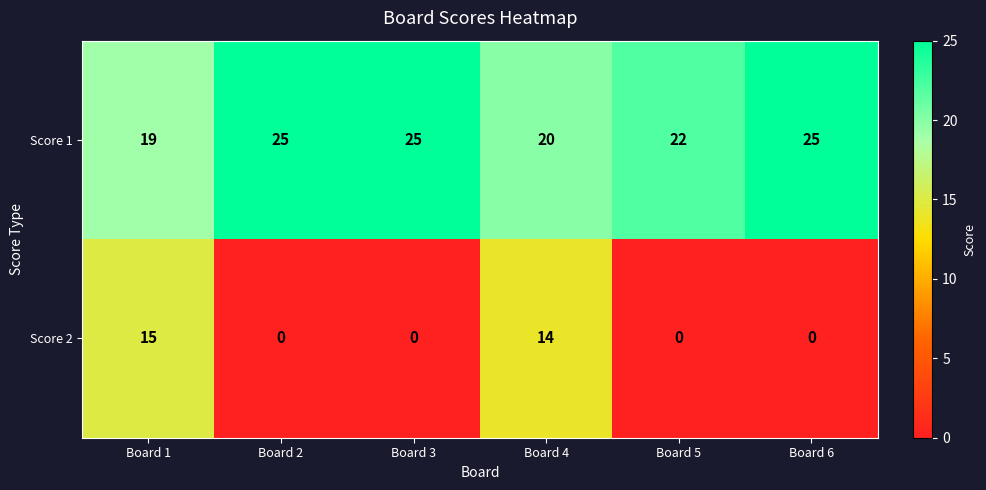

Reading left to right, extract all data points from this chart.

Score 1: 19	25	25	20	22	25
Score 2: 15	0	0	14	0	0